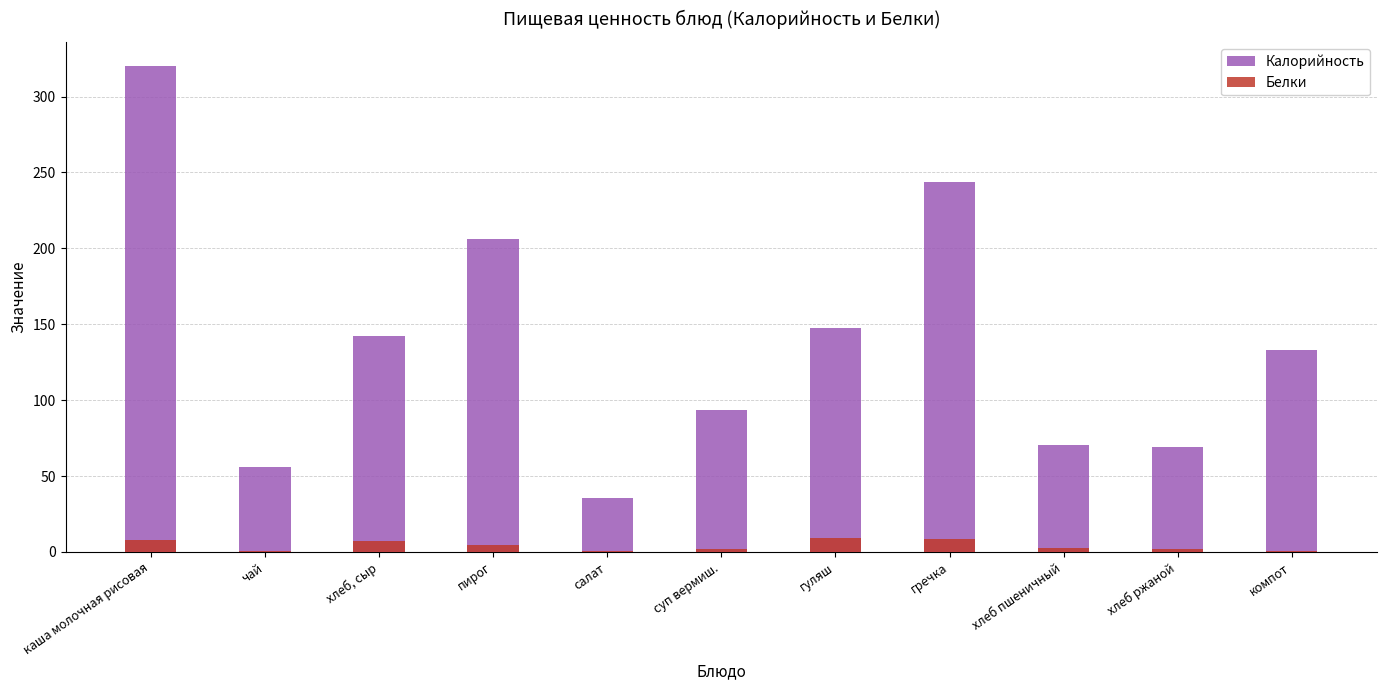

Is the value of Калорийность at чай greater than the value of Белки at хлеб ржаной?

Yes